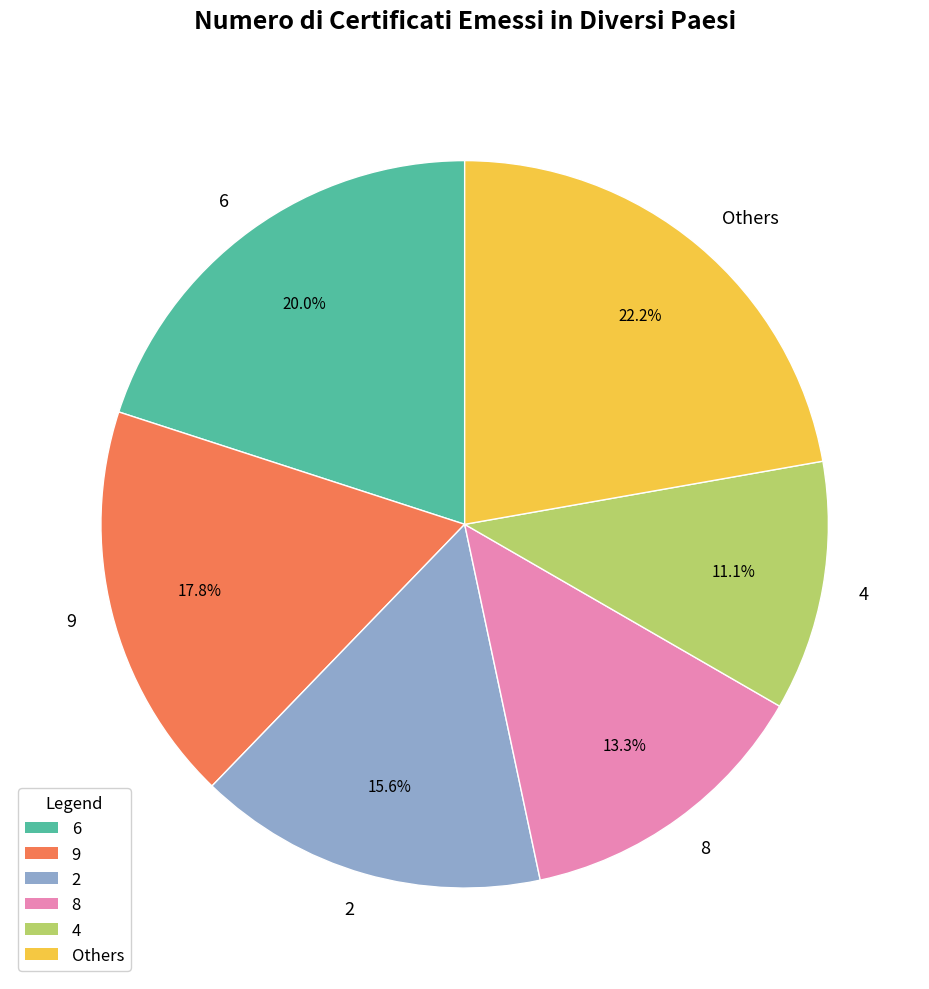

Is 4 the majority of the pie?

No